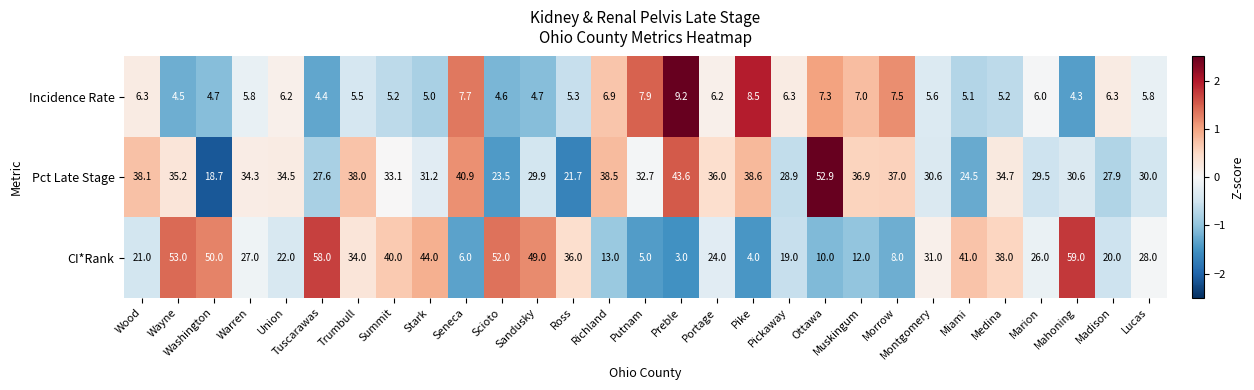

How many data points in Pct Late Stage are less than 33?

14